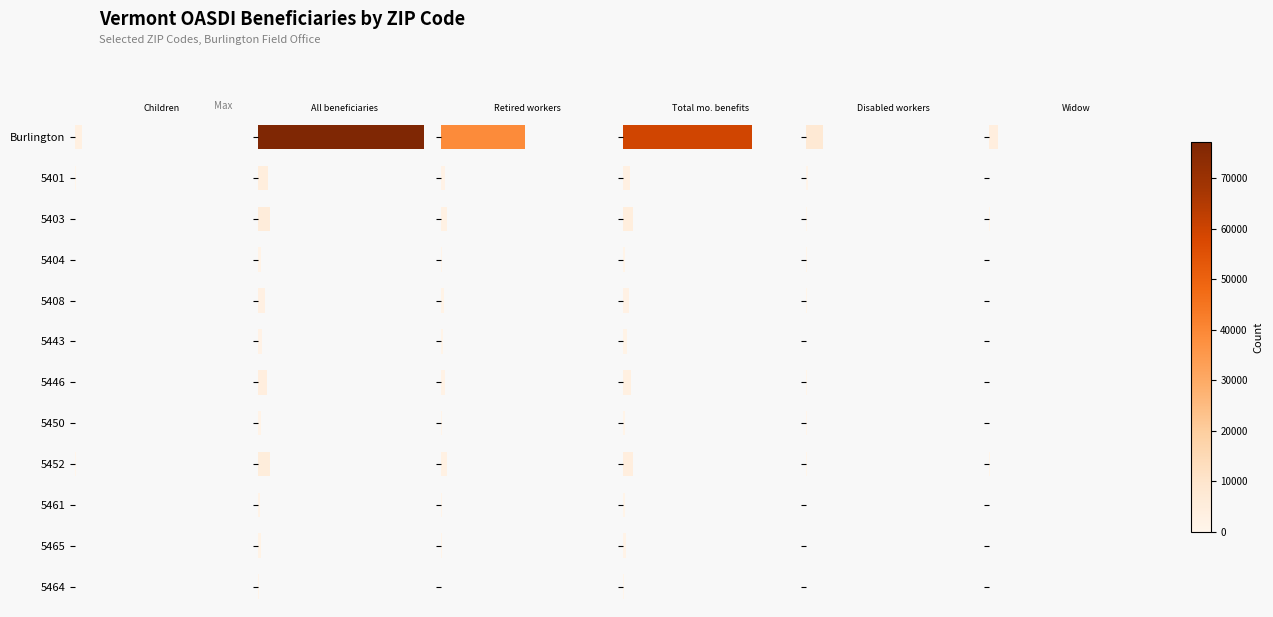

How many data points in Disabled workers (col_5) are less than 325?

6